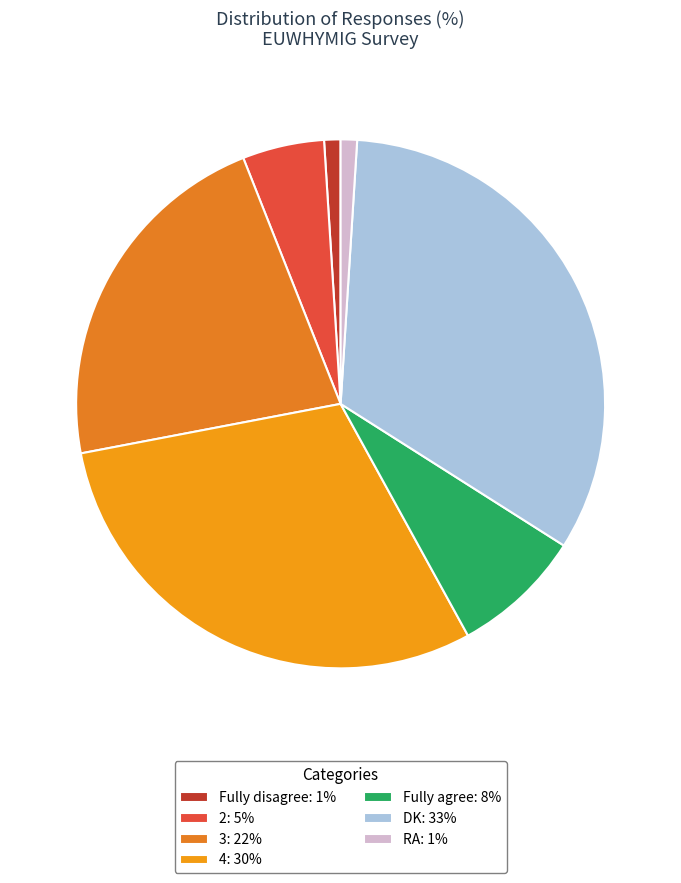

To the nearest percent, what percentage of the pie is DK?

33%